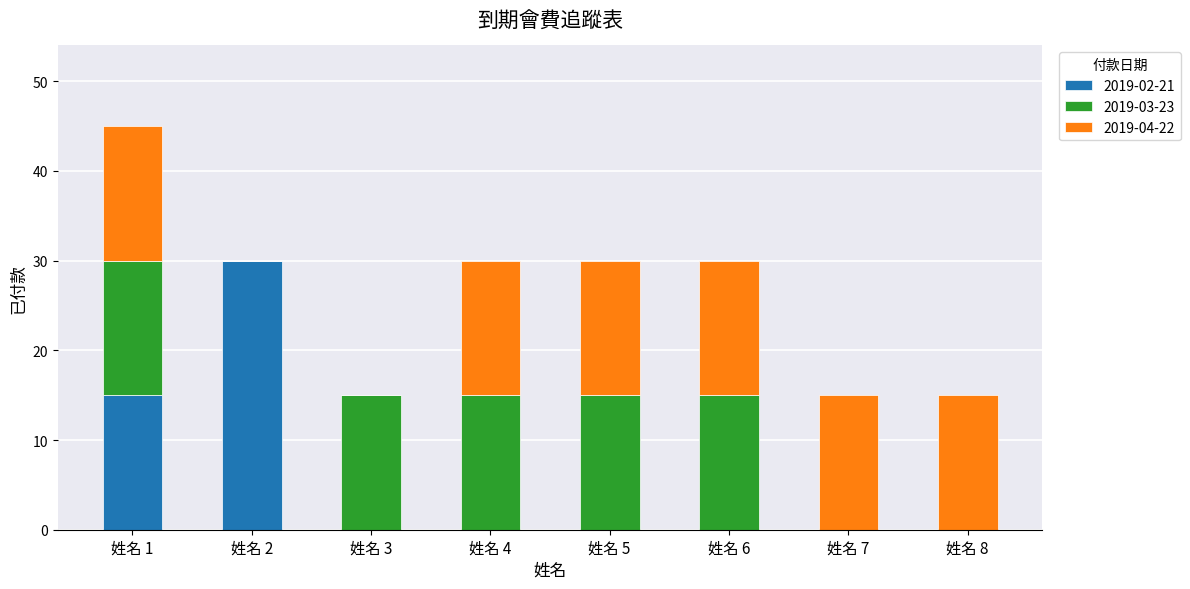

At which category is the sum across all series the highest?

姓名 1